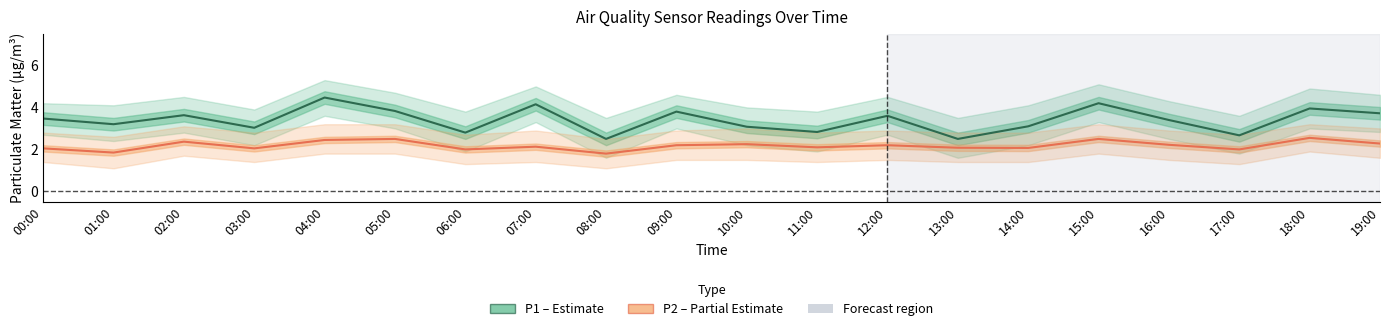

True or false: P2 (PM2.5) and P1 (PM10) intersect in this chart.

False